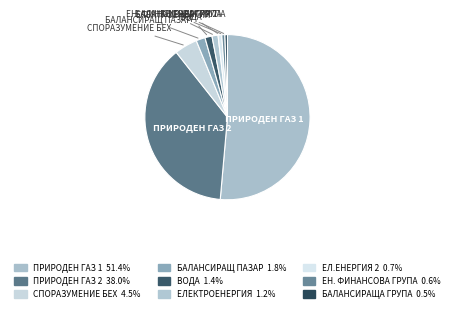

Which category has the biggest portion of the pie?

ПРИРОДЕН ГАЗ 1